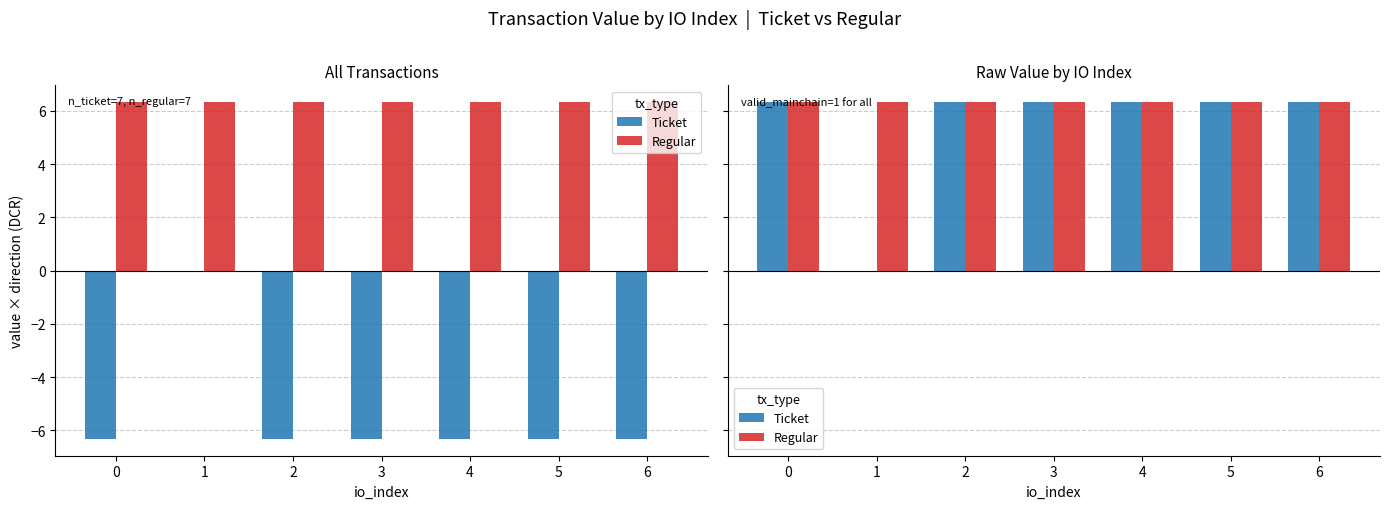

What is the total value across all series at 1?

6.3